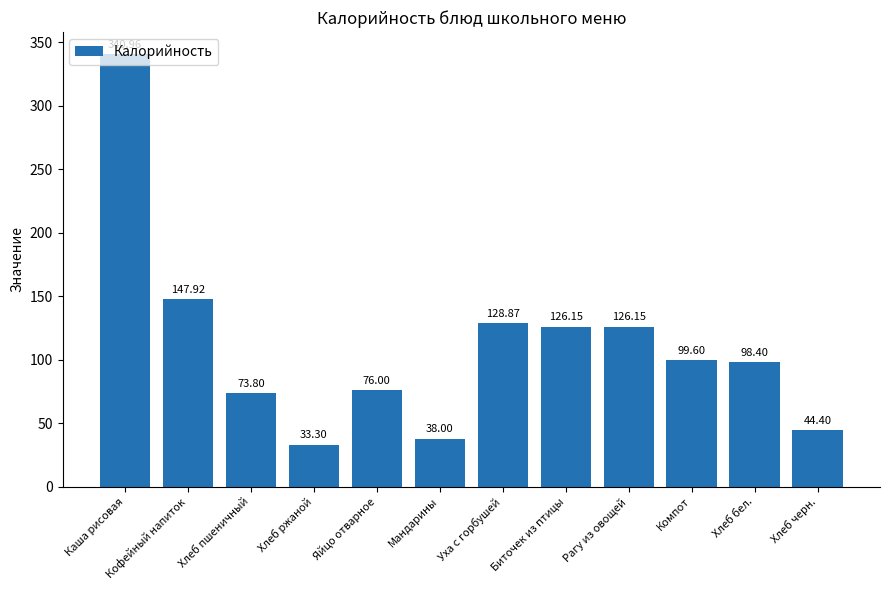

Where is the data nearest to the value 187?

Кофейный напиток